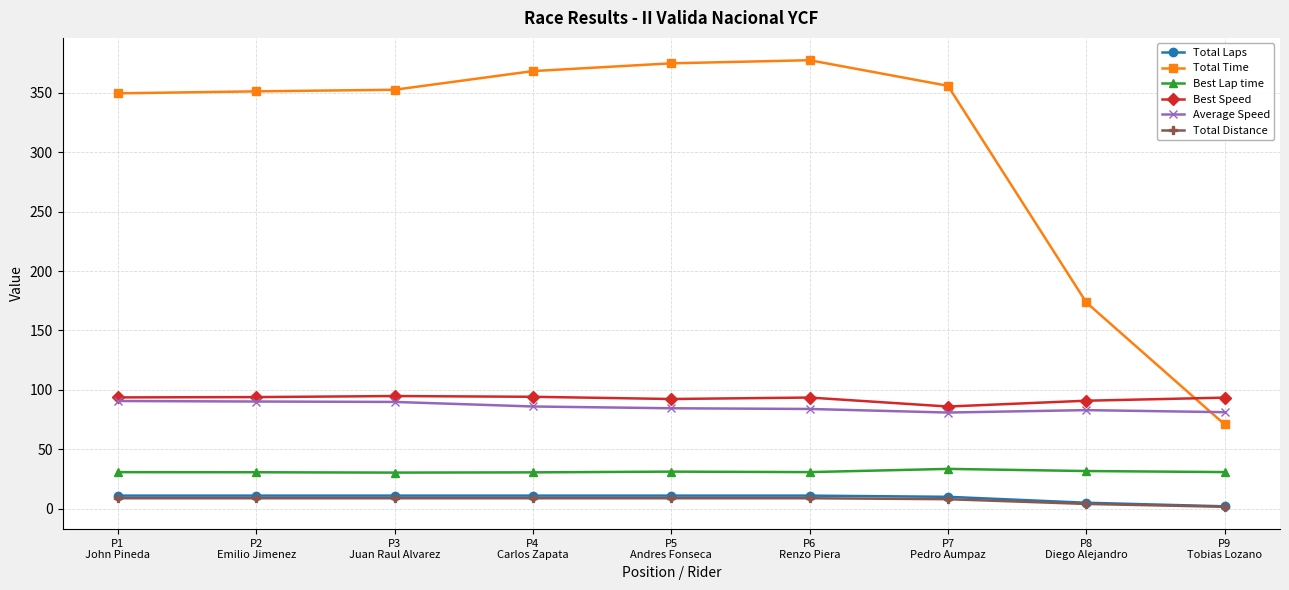

Which series has the largest total across all categories?

Total Time